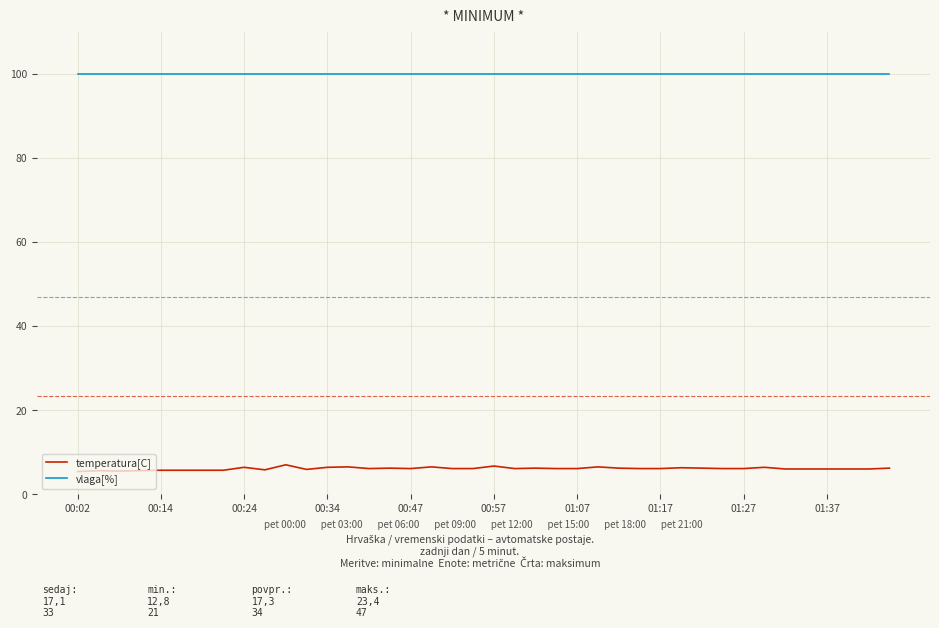

What is the maximum value shown in the chart?

99.9